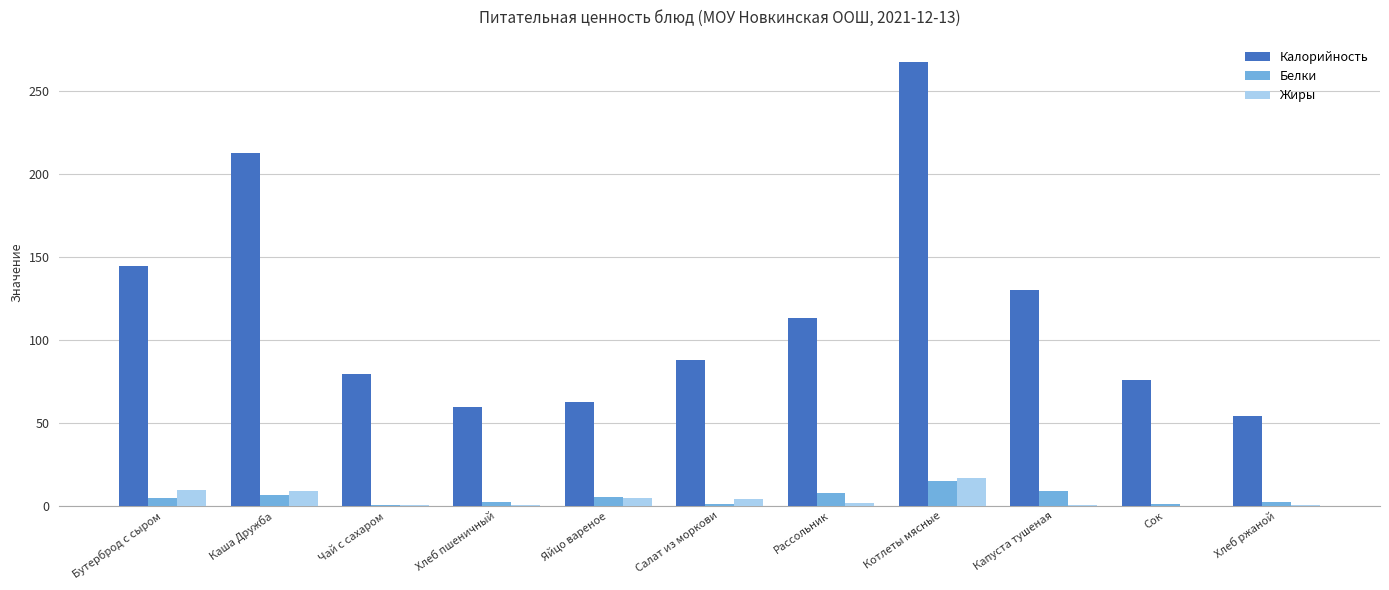

Where does the Калорийность series first go above 87?

Бутерброд с сыром